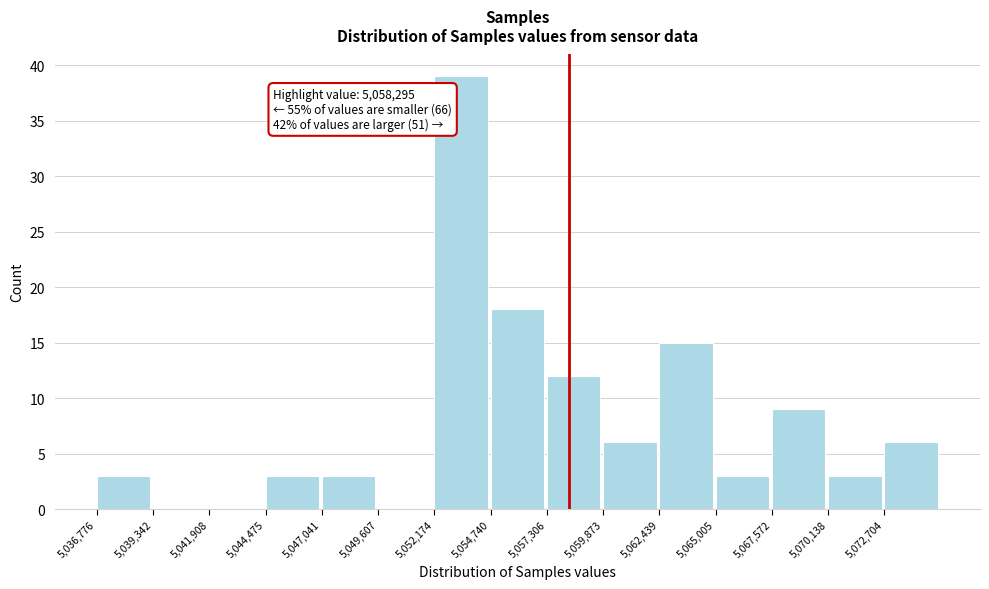

Over which range of the x-axis is the bar tallest?

5052000 to 5054500